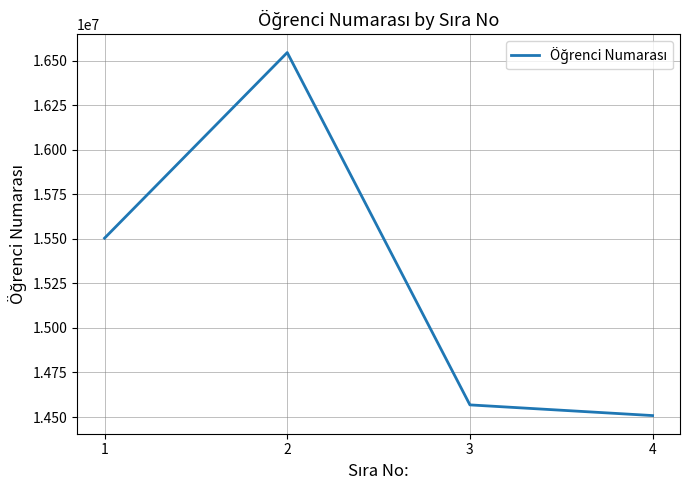

Reading left to right, list all the values displayed in this chart.

15504064	16546003	14568005	14508028